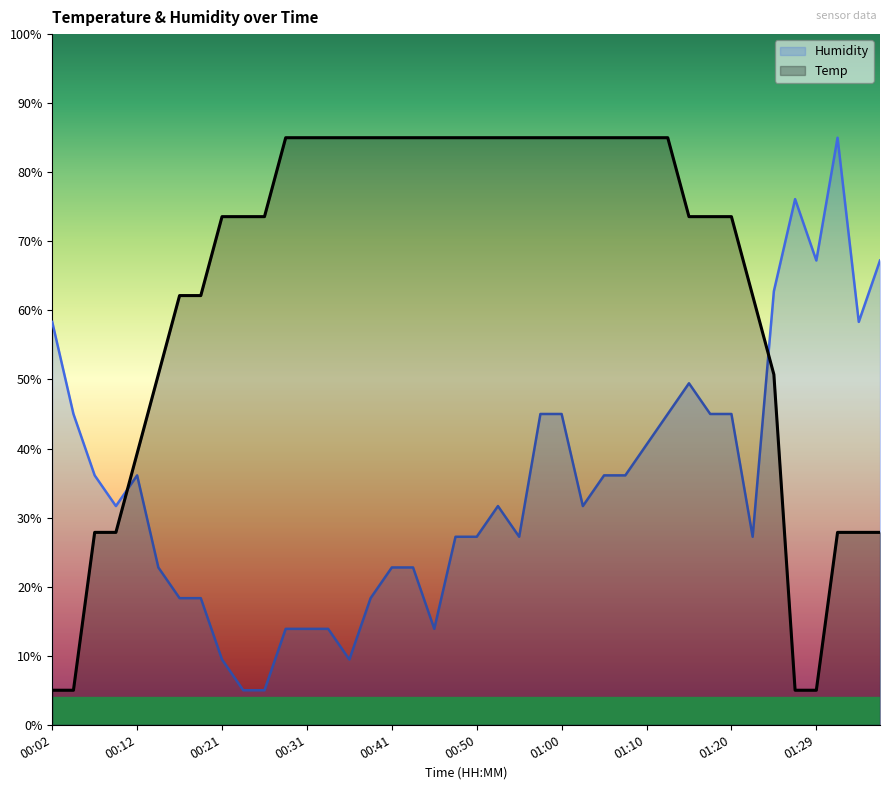

True or false: Temp has a value of 50.0 at 00:43.

False